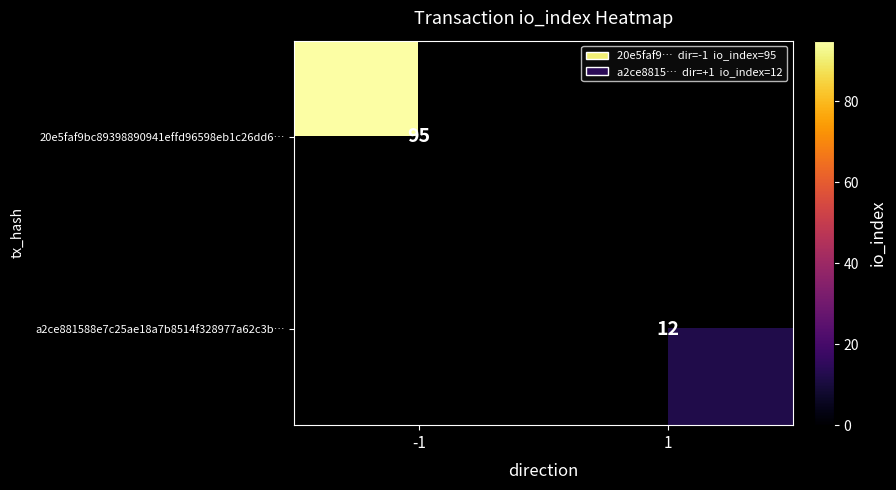

The 20e5faf9bc89398890941effd96598eb1c26dd6… series shows 57 at -1. True or false?

False